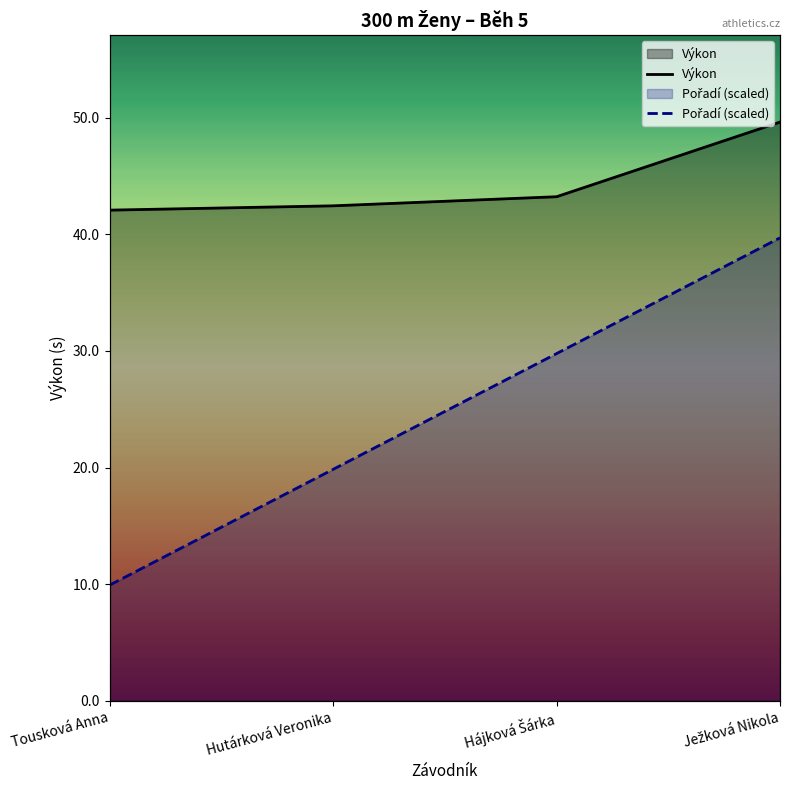

Rank the series by their average value, from highest to lowest.

Výkon, Pořadí (scaled)